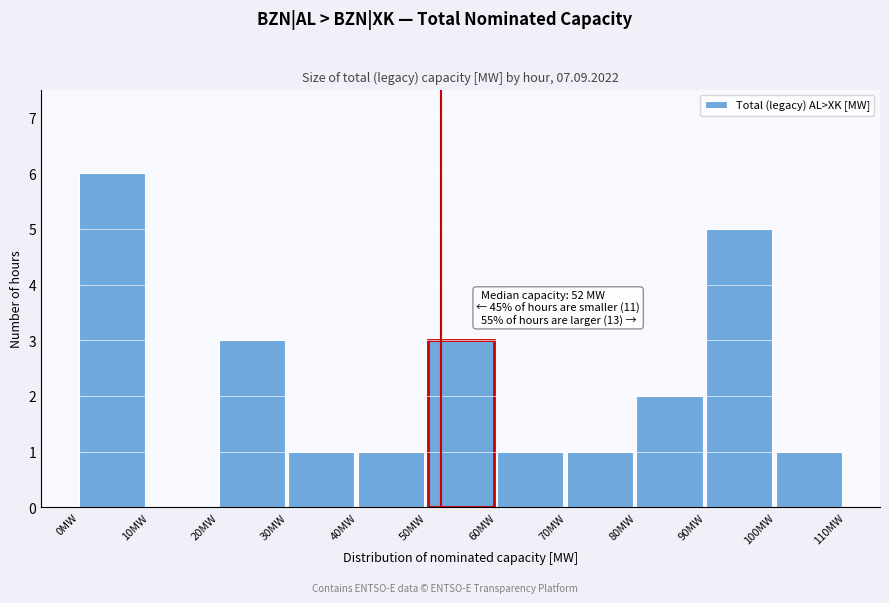

Over which range of the x-axis is the bar tallest?

0 to 10